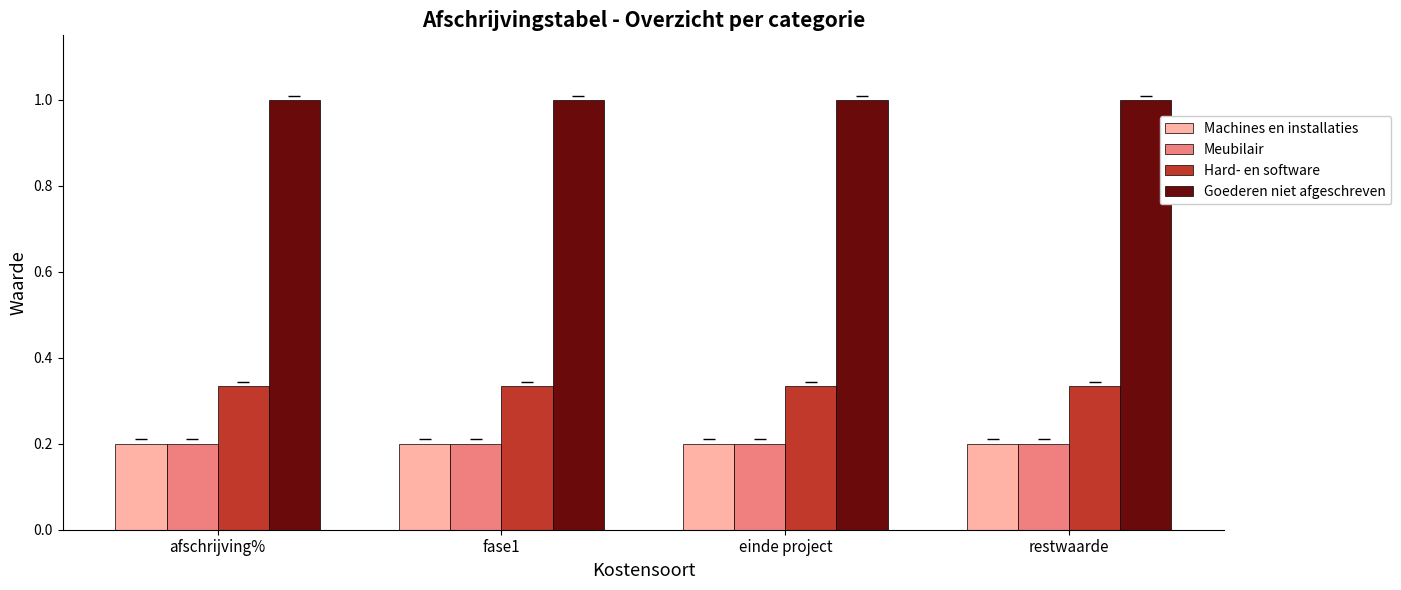

What is the difference between the highest and lowest values at einde project?

0.8